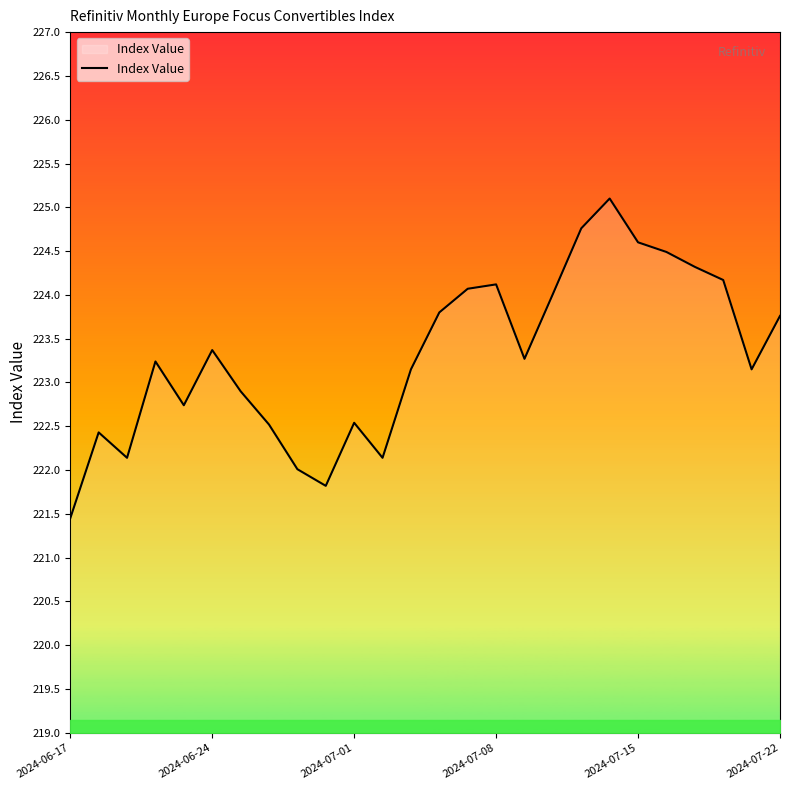

What is the greatest value displayed?

225.1